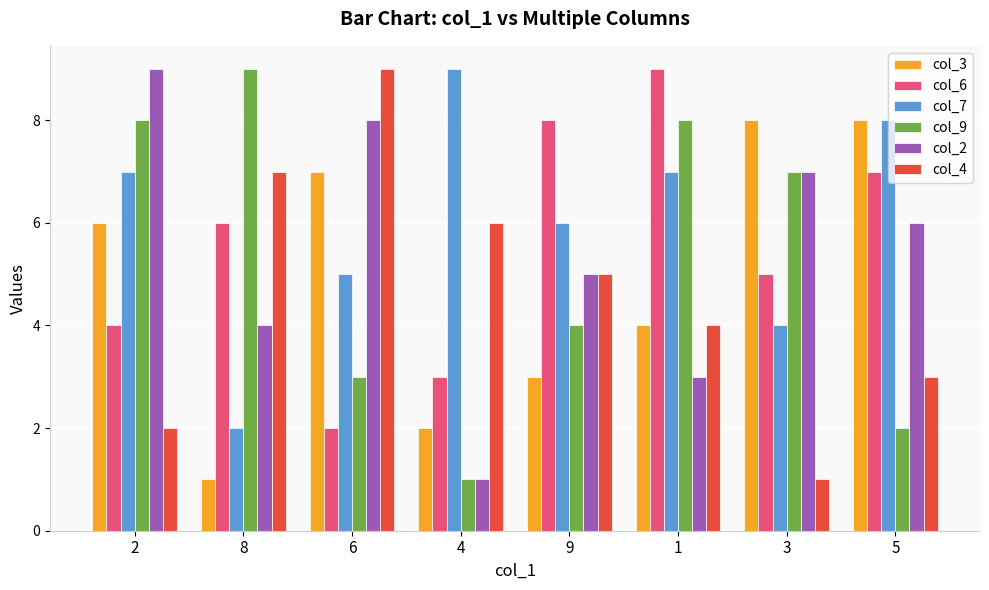

How many bars are there in total?

48